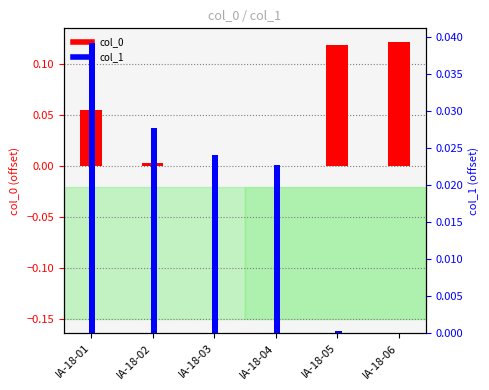

Which series changed the most between IA-18-04 and IA-18-05?

col_0